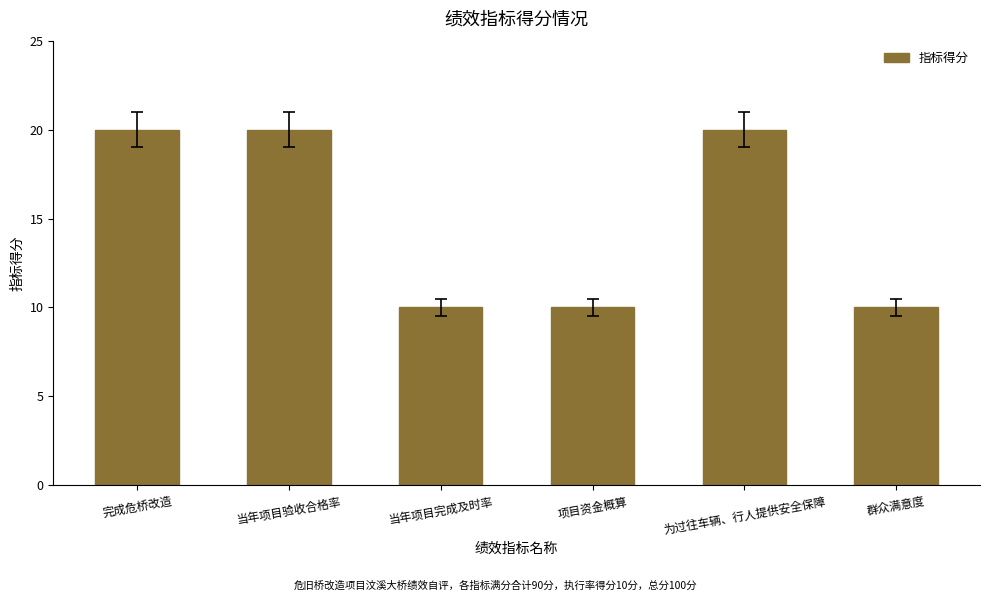

Count the number of categories in the chart.

6